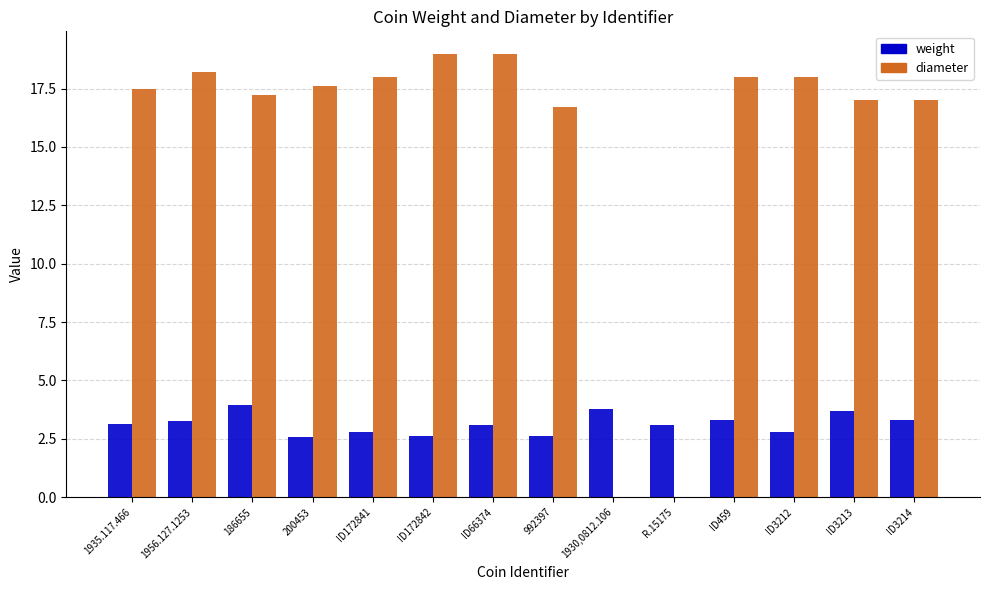

The weight series shows 2.1 at ID3213. True or false?

False